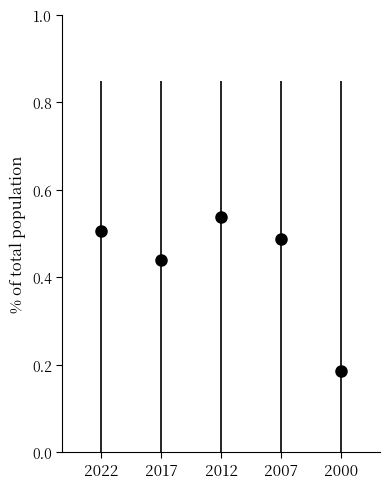

Count the values in the range 0 to 1.

5